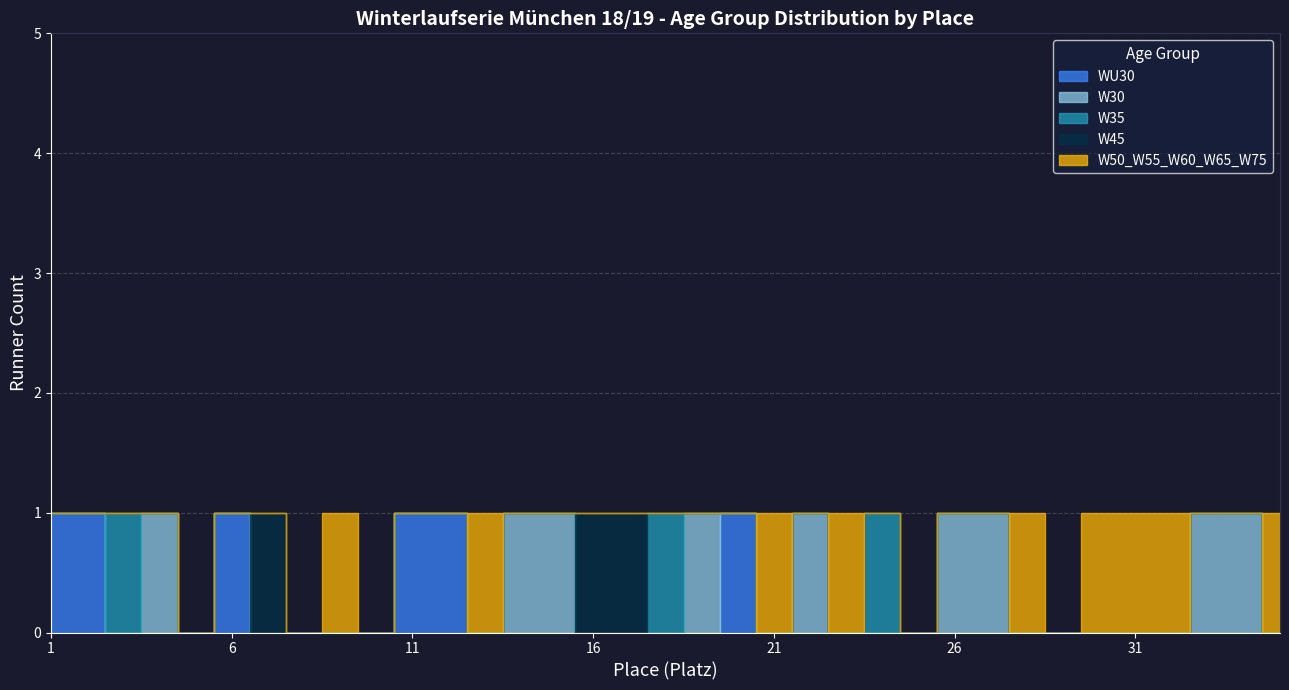

At which category is the sum across all series the highest?

1